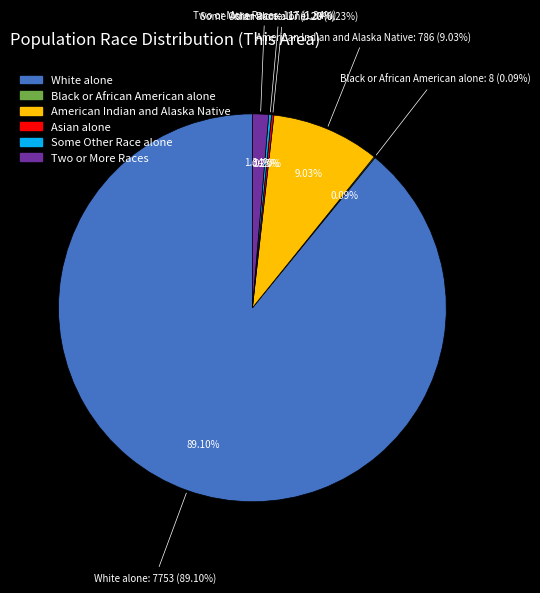

Is it true that Asian alone is 0% of the pie?

True